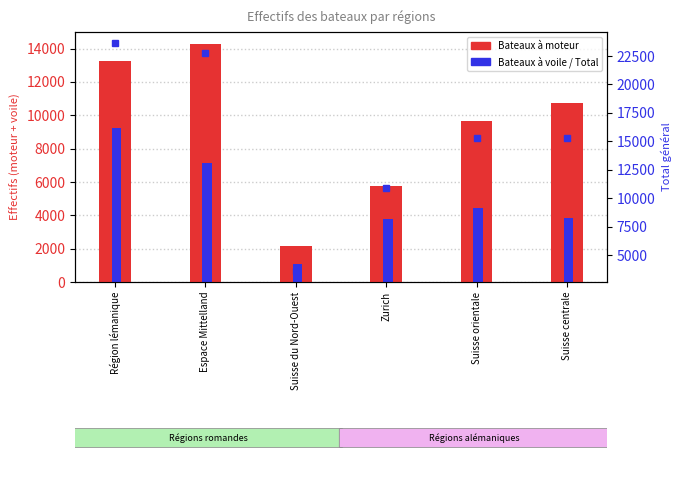

What is the difference between the highest and lowest values at Espace Mittelland?

15622